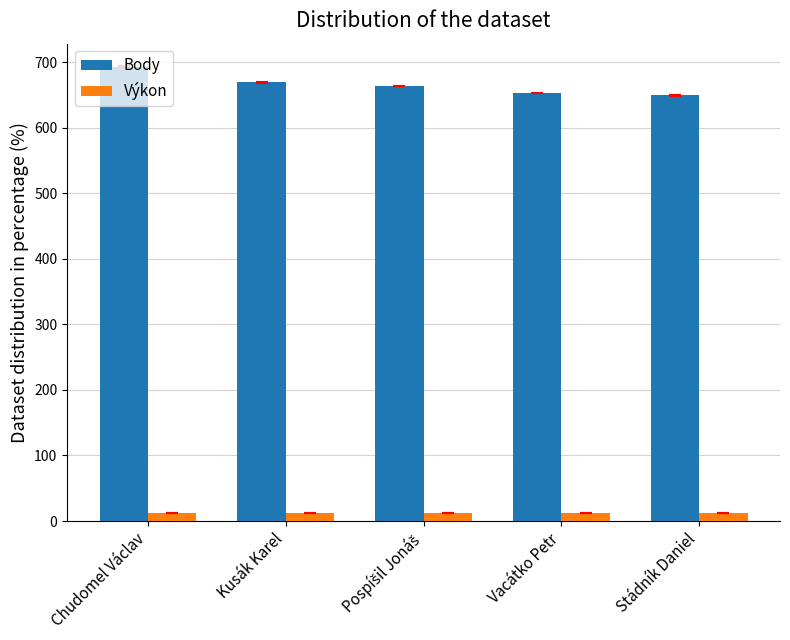

What is the sum of all Výkon values?

59.6